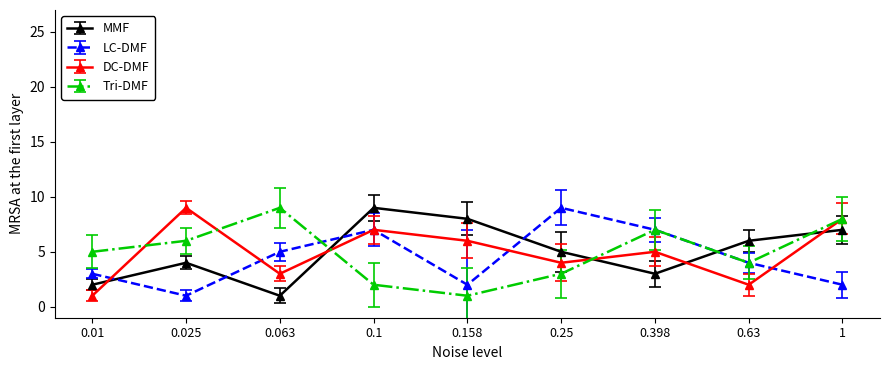

Does the chart have visible grid lines?

No